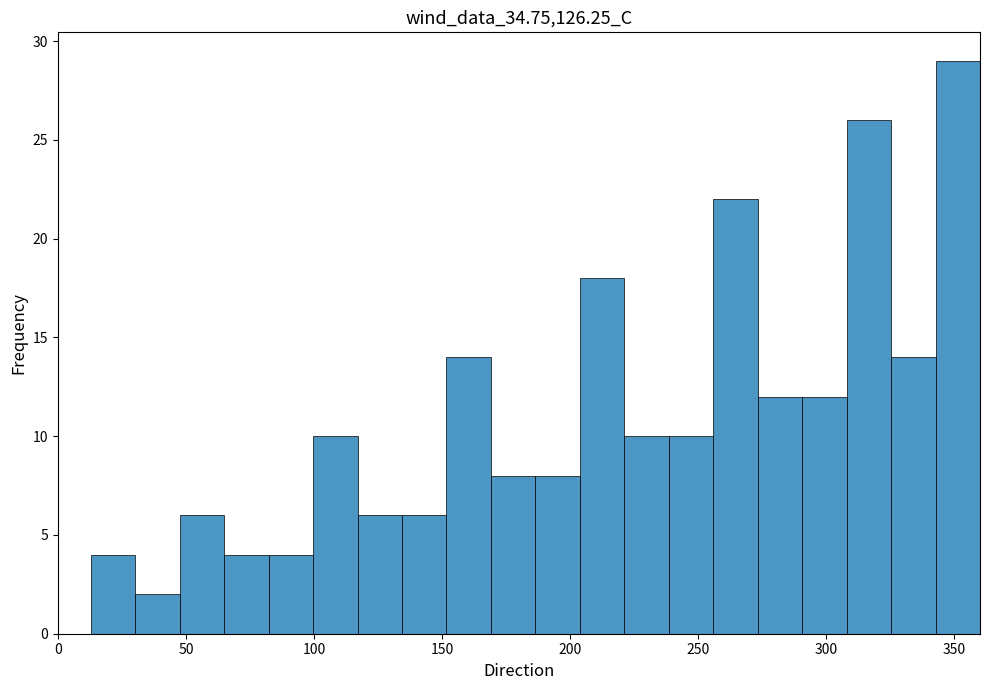

Around what value on the x-axis is the tallest bar? Give the approximate position of its centre, as read against the axis.

350